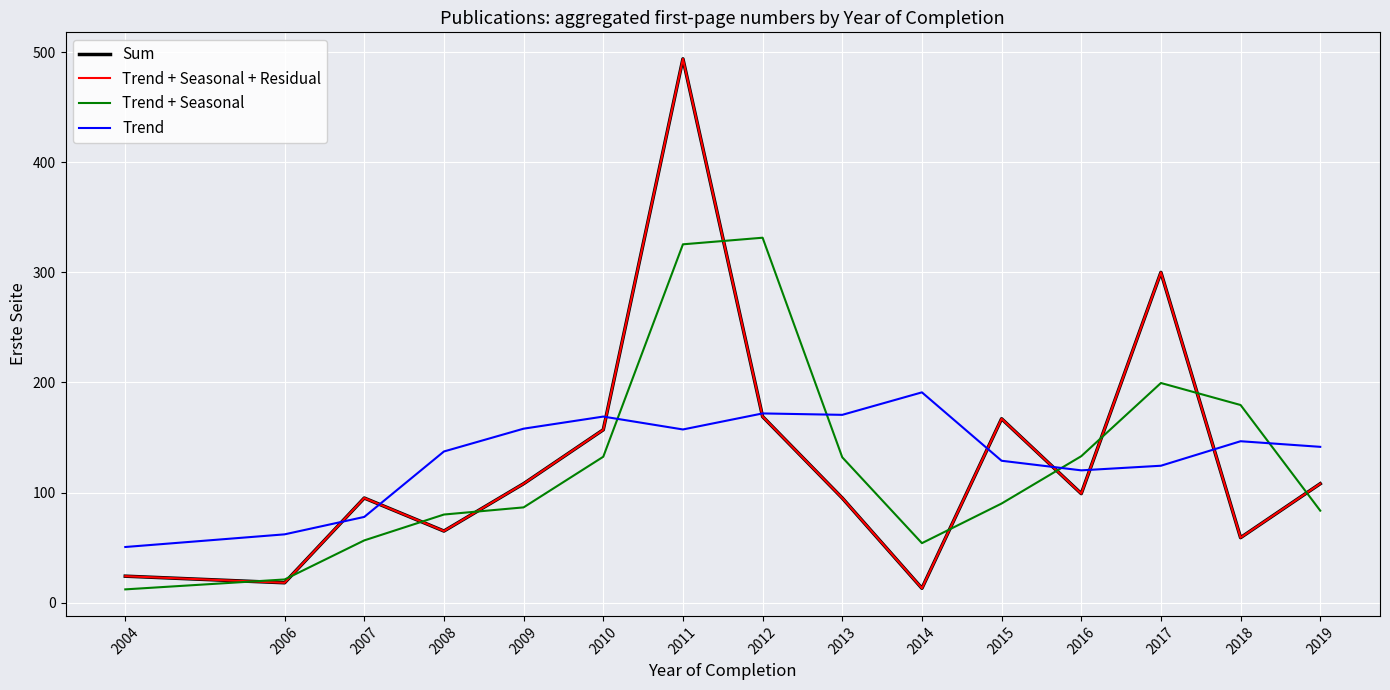

Does the chart have visible grid lines?

Yes